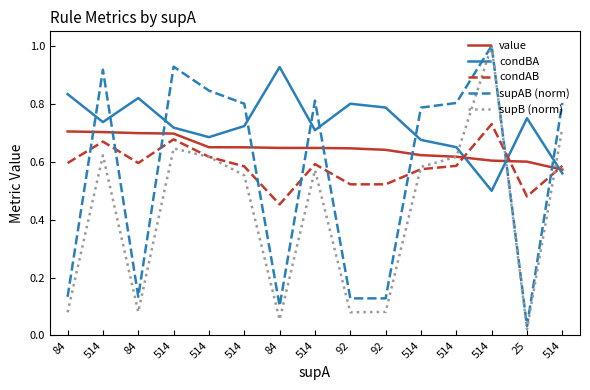

Which series ends up on top after the final intersection of supAB (norm) and value?

supAB (norm)